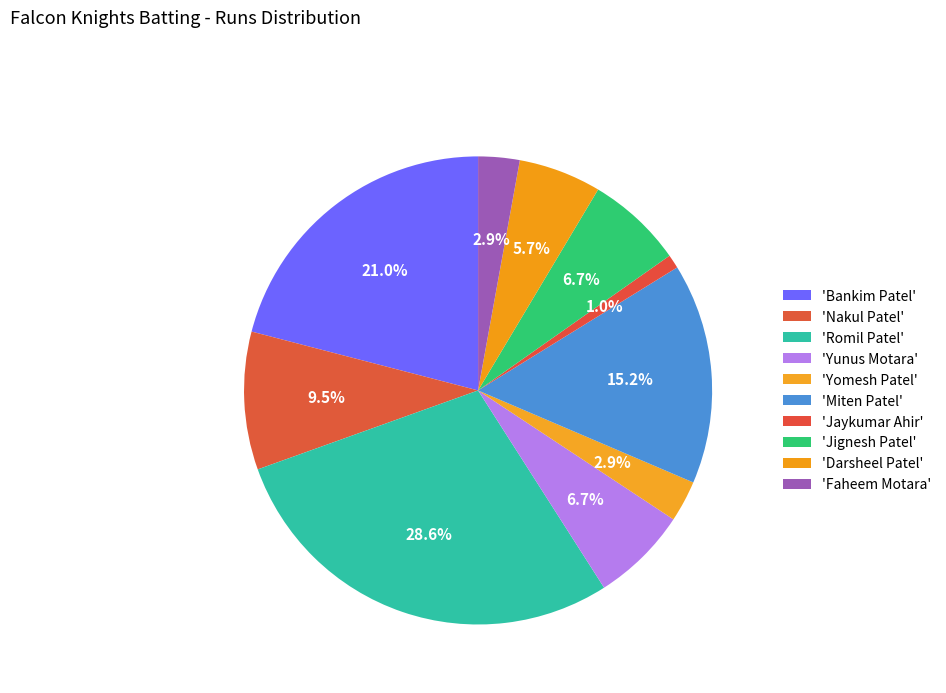

How many segments does this pie chart have?

10